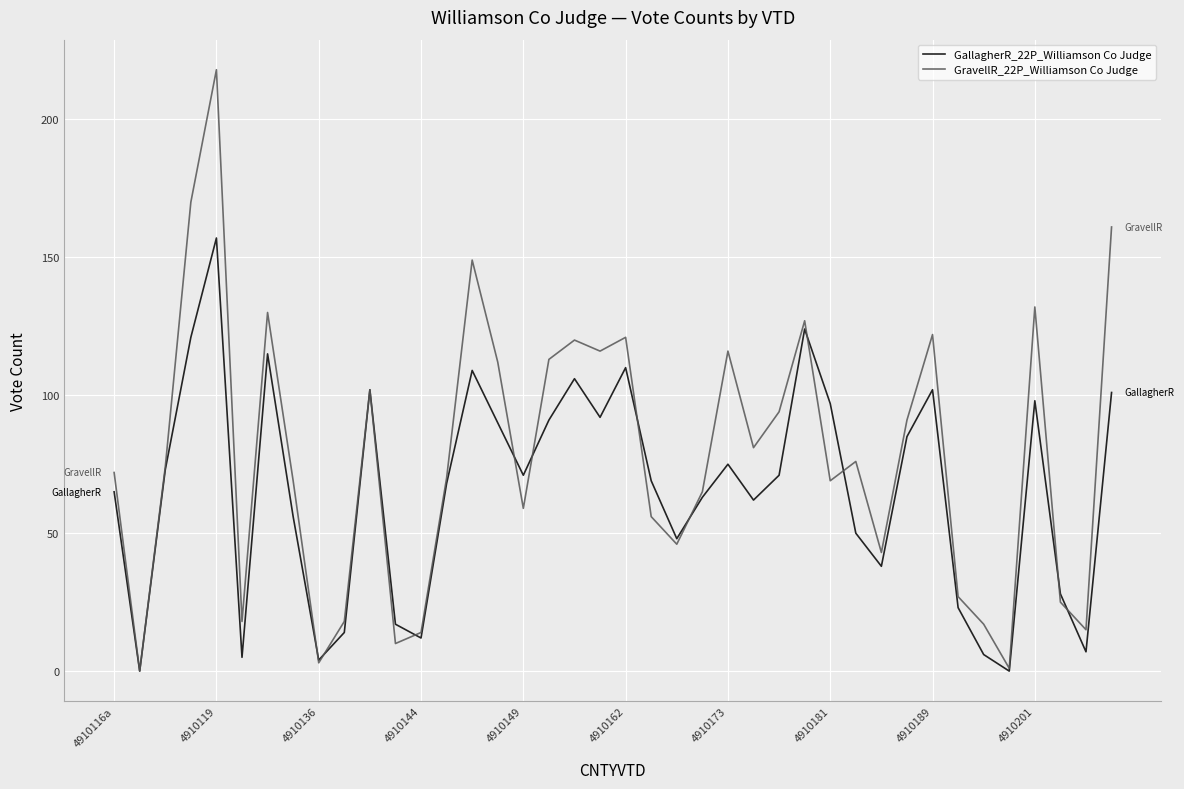

List the series in order of their peak value, lowest first.

GallagherR_22P_Williamson Co Judge, GravellR_22P_Williamson Co Judge